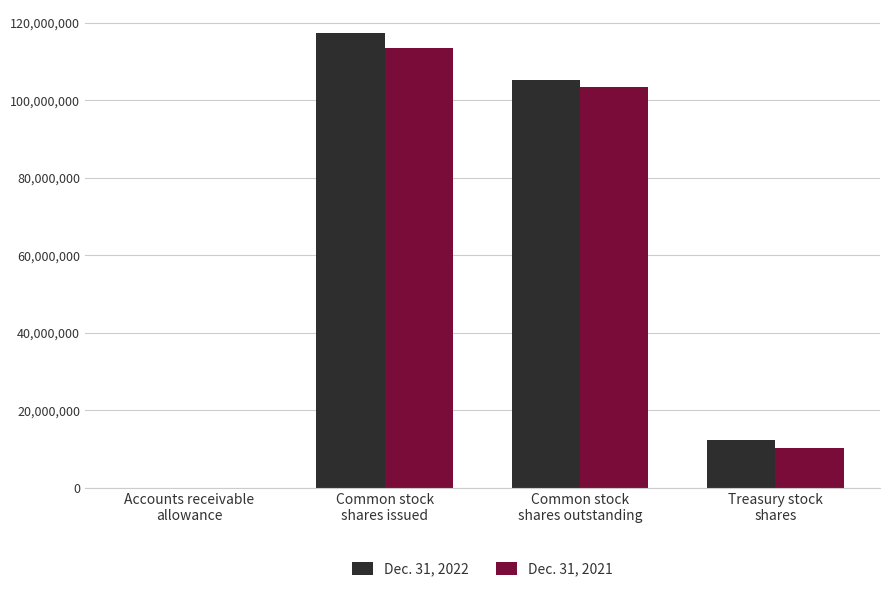

Reading left to right, list all the values displayed in this chart.

Dec. 31, 2022: 713	117392000	105167000	12225000
Dec. 31, 2021: 934	113460000	103260000	10200000